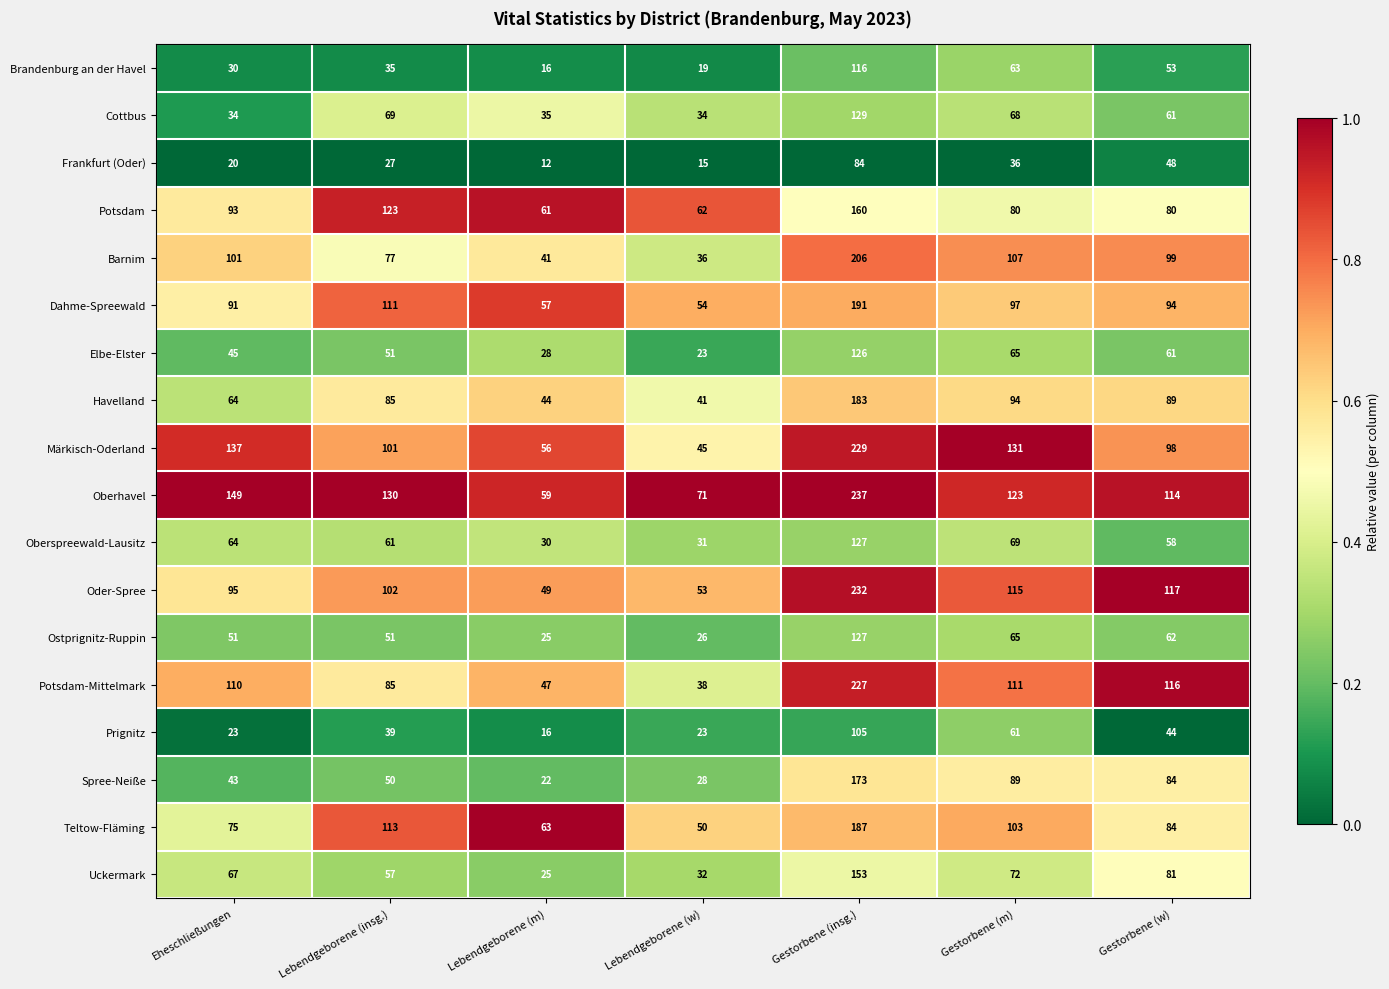

What is the difference between the Teltow-Fläming values at Eheschließungen and Gestorbene (w)?

9